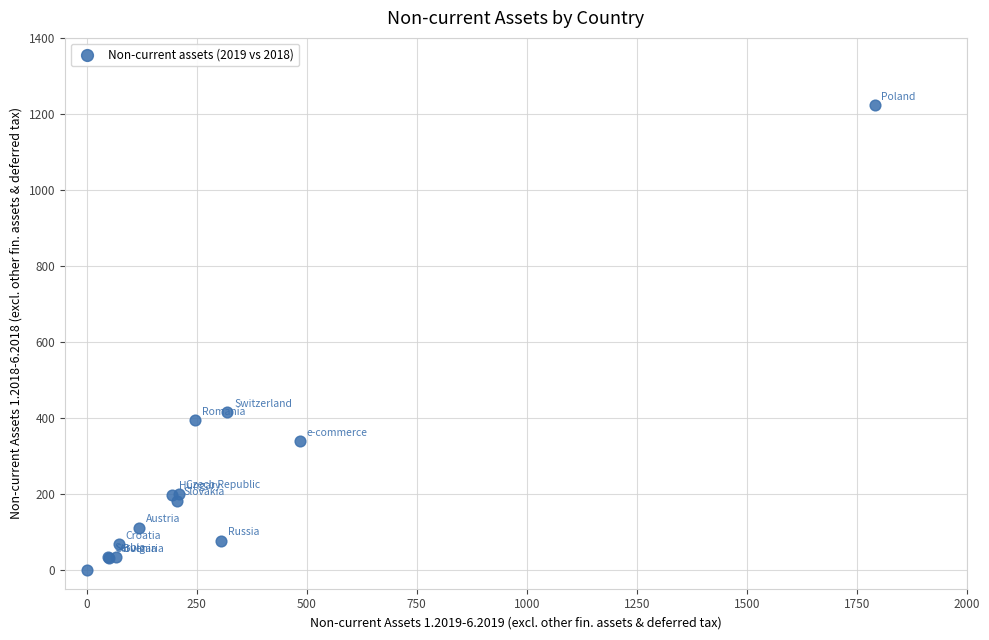

What Y value in the scatter plot is closest to 611?

414.5